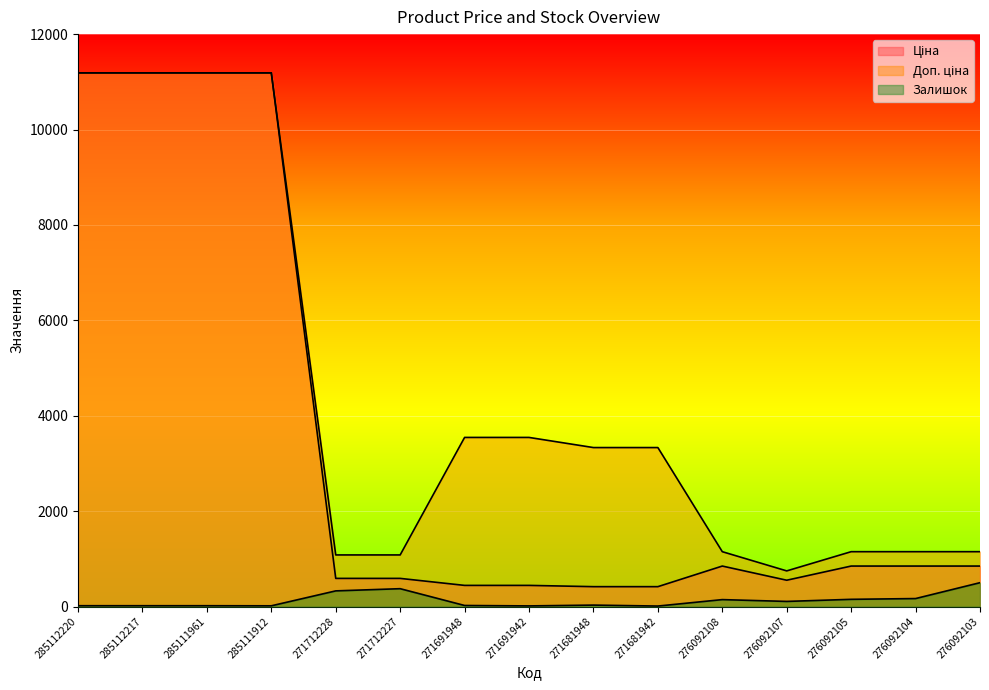

How many lines are shown in the chart?

3